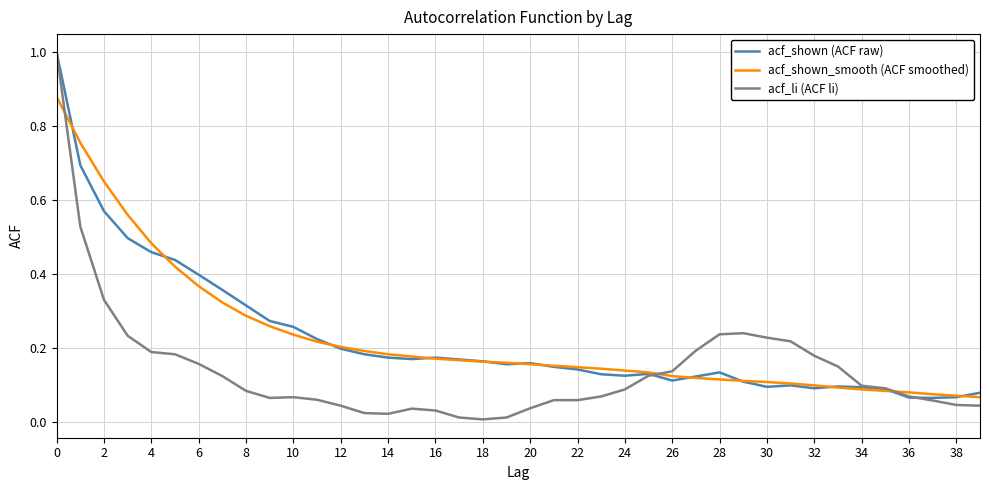

Which series has the widest spread of values?

acf_li (ACF li)